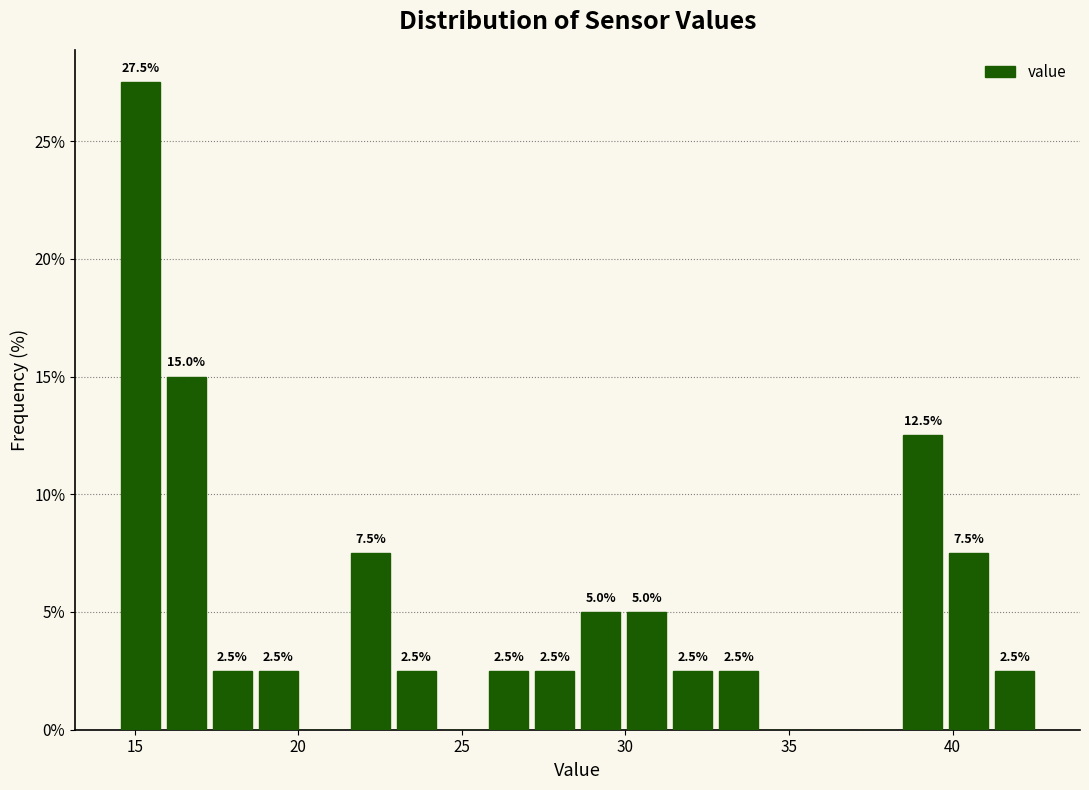

Read against the x-axis, roughly where is the centre of the tallest bar?

15.0